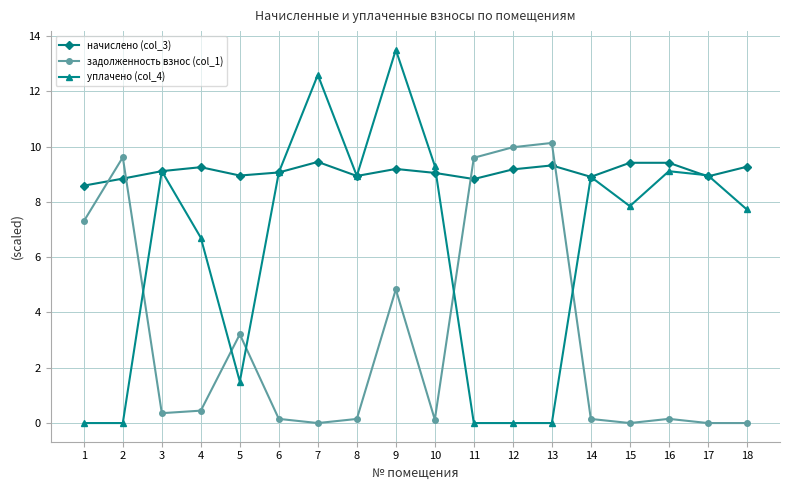

What is the value of the задолженность взнос (col_1) point at the 1st from the left?

7.3